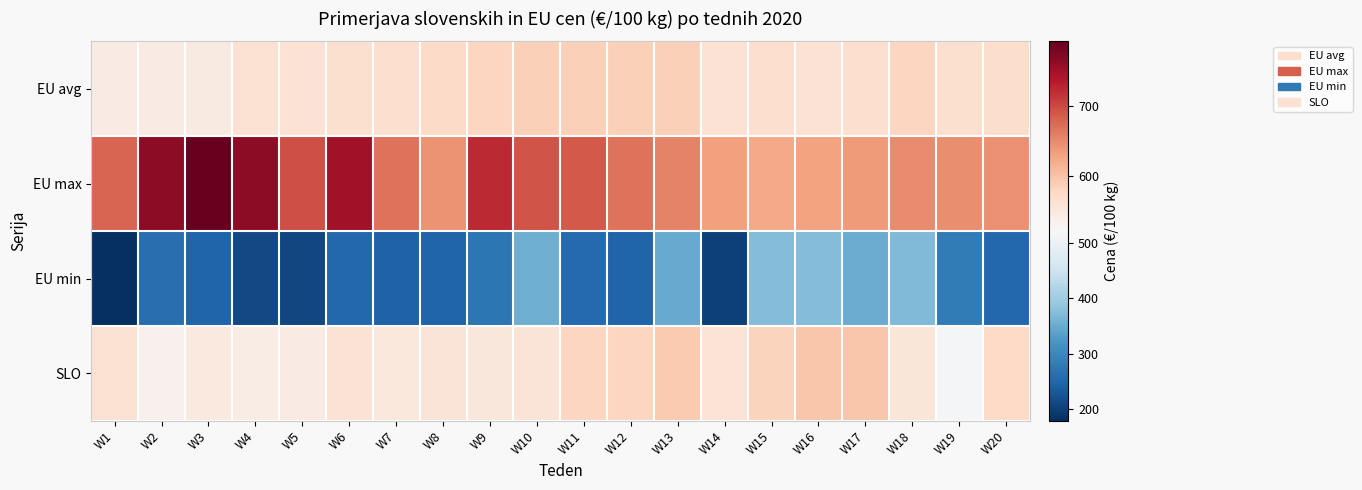

Reading left to right, list all the values displayed in this chart.

EU avg: W1=544.4	W2=544.6	W3=545.8	W4=564.2	W5=560.2	W6=564.4	W7=567.6	W8=574.1	W9=580.2	W10=585.5	W11=585.3	W12=586.2	W13=585.7	W14=561.0	W15=566.6	W16=561.3	W17=567.2	W18=579.5	W19=565.6	W20=568.6
EU max: W1=678.0	W2=762.8	W3=791.4	W4=762.0	W5=694.8	W6=747.5	W7=669.1	W8=643.2	W9=722.4	W10=692.4	W11=686.9	W12=667.5	W13=656.1	W14=633.5	W15=624.3	W16=630.0	W17=637.0	W18=650.0	W19=647.0	W20=646.0
EU min: W1=178.0	W2=261.6	W3=246.9	W4=211.1	W5=209.1	W6=252.6	W7=242.7	W8=247.3	W9=273.0	W10=353.2	W11=254.8	W12=245.8	W13=348.3	W14=201.4	W15=372.3	W16=372.3	W17=352.3	W18=369.3	W19=282.0	W20=252.2
SLO: W1=563.1	W2=533.6	W3=547.5	W4=542.9	W5=545.3	W6=562.0	W7=551.4	W8=557.5	W9=553.6	W10=556.0	W11=580.5	W12=579.1	W13=592.4	W14=559.0	W15=582.7	W16=597.6	W17=597.8	W18=555.0	W19=514.3	W20=574.9